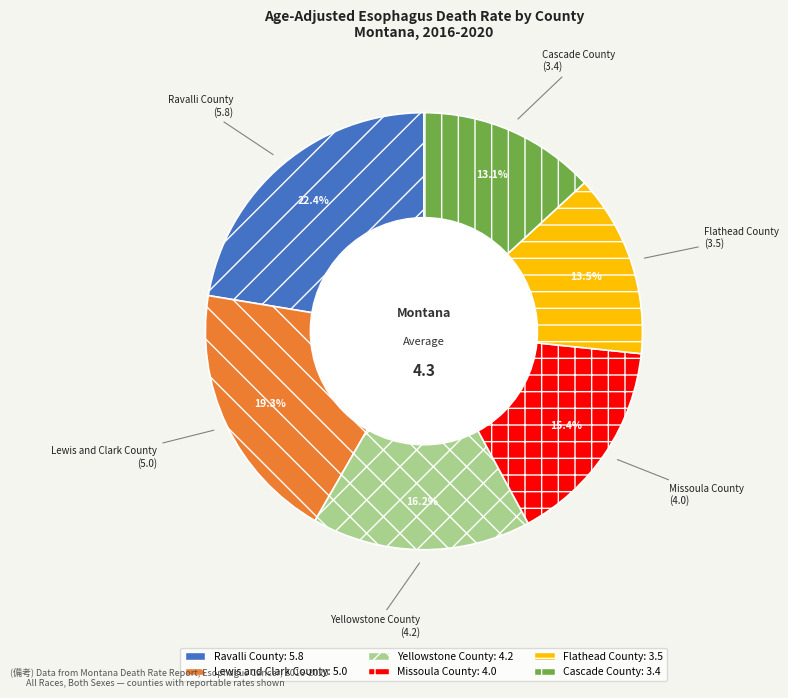

To the nearest percent, what percentage of the pie is Cascade County?

13%